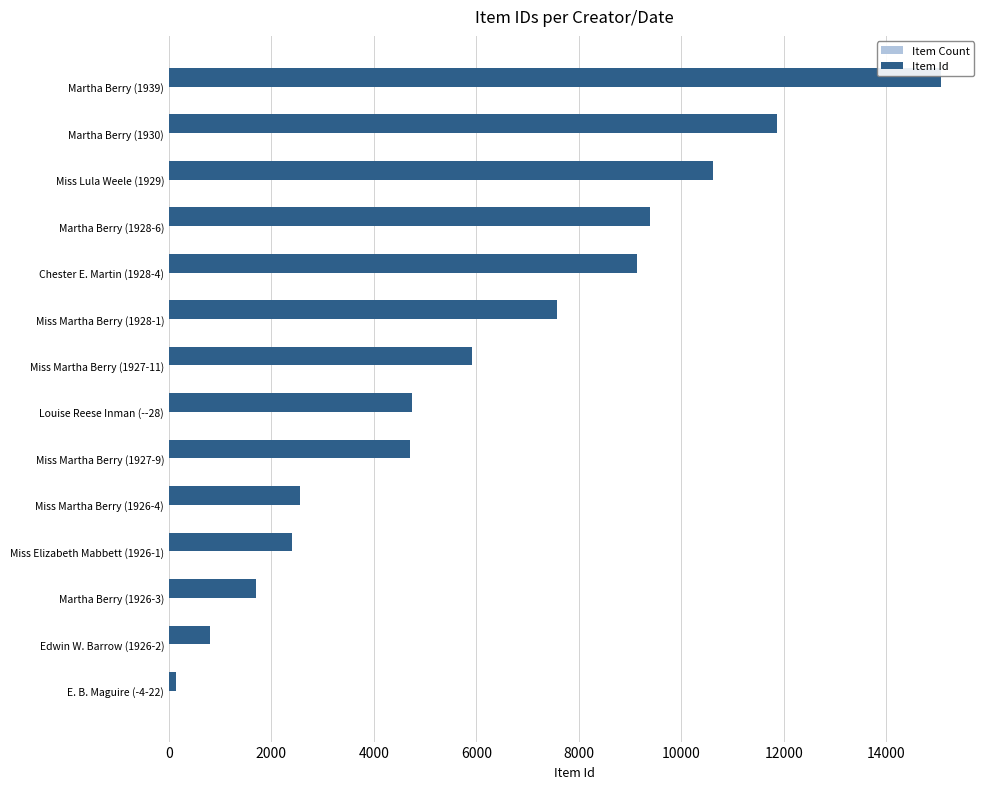

The Item Id series shows 11869 at Martha Berry (1930). True or false?

True